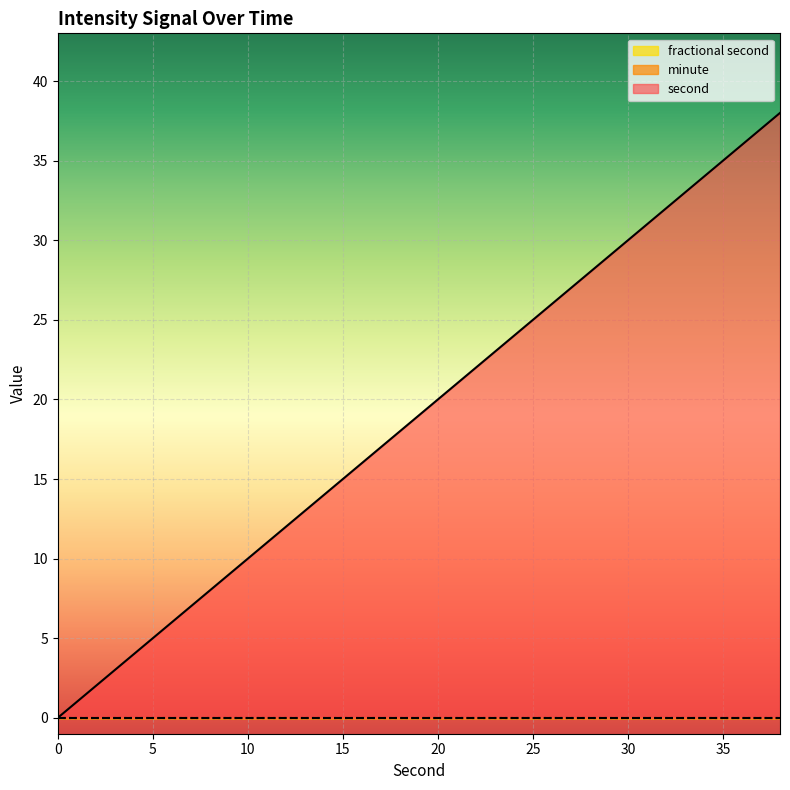

True or false: minute and second cross at least once.

False